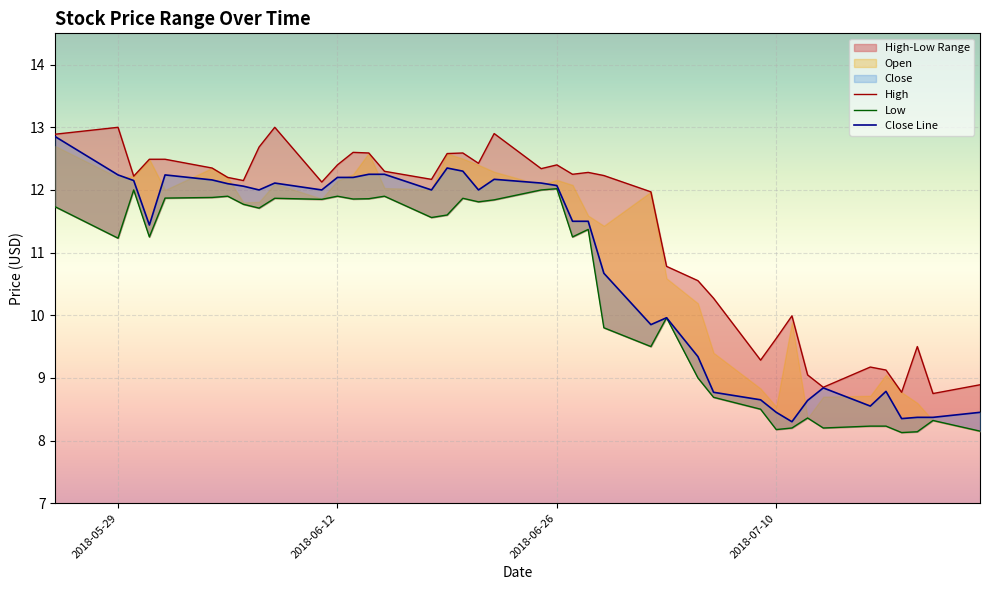

Rank the series by their maximum value, from lowest to highest.

Low, Close, High